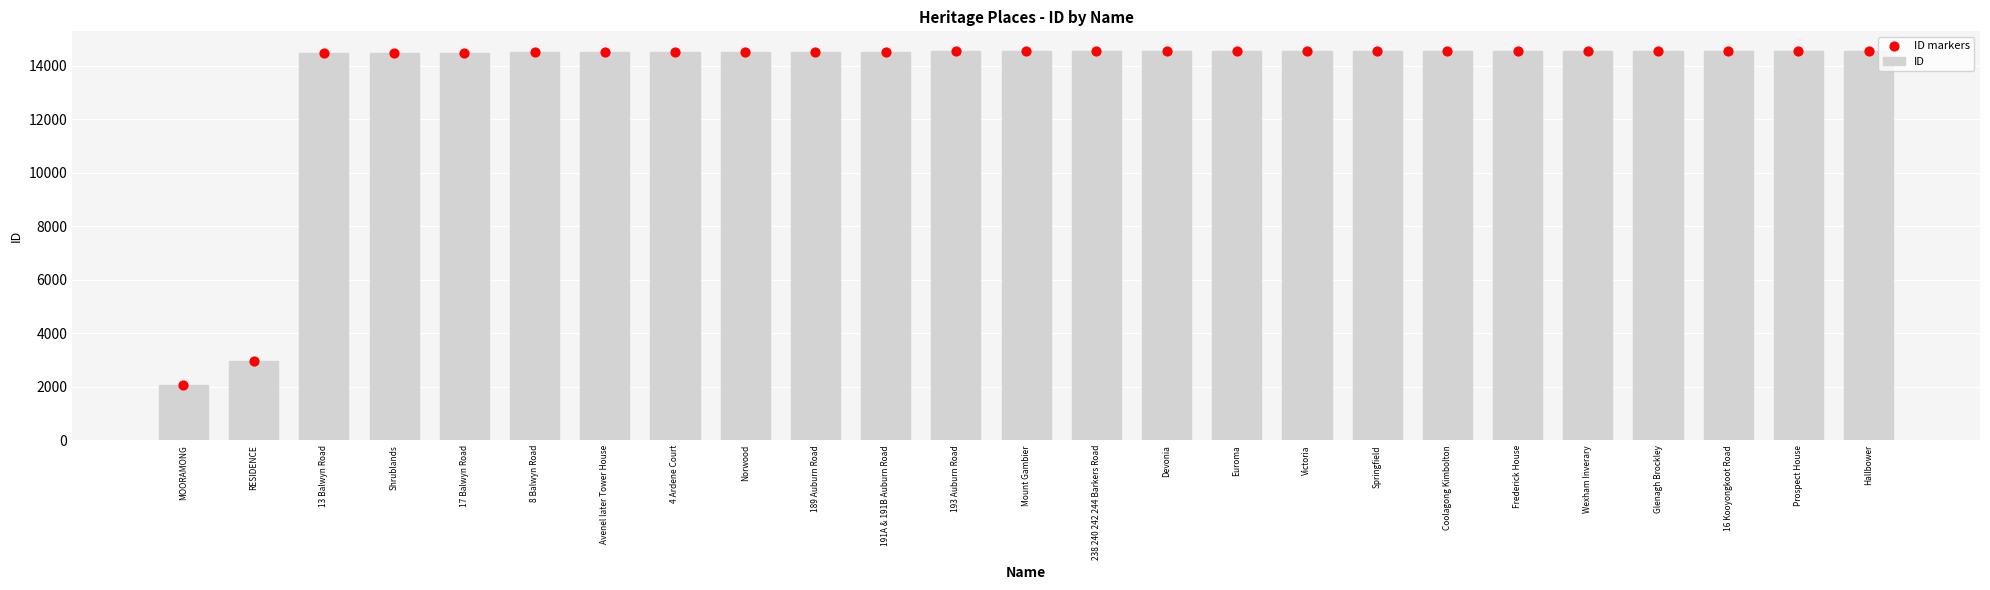

At which category is the sum across all series the highest?

Hallbower